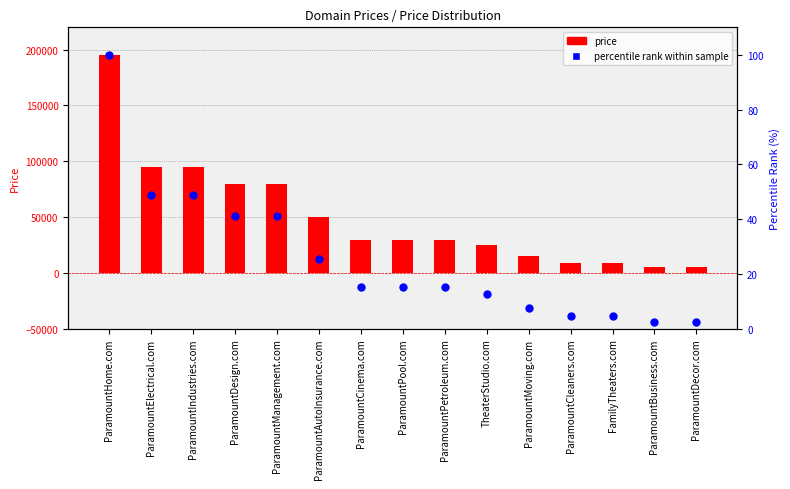

Is the value of percentile rank at ParamountAutoInsurance.com greater than the value of price at ParamountHome.com?

No